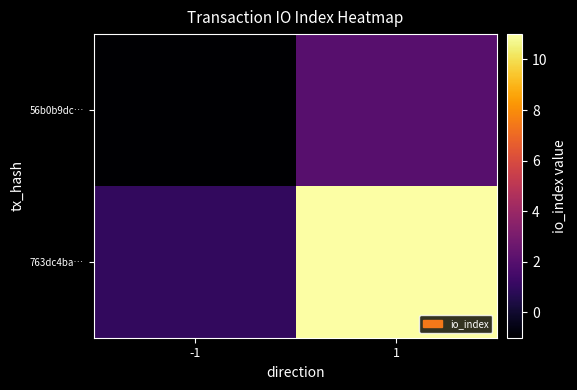

What is the total value across all series at 1?

13